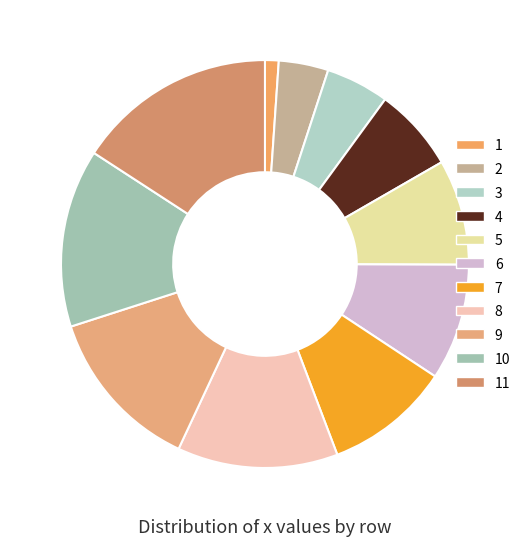

What is the ratio of the value at 1 to the value at 7?

0.1